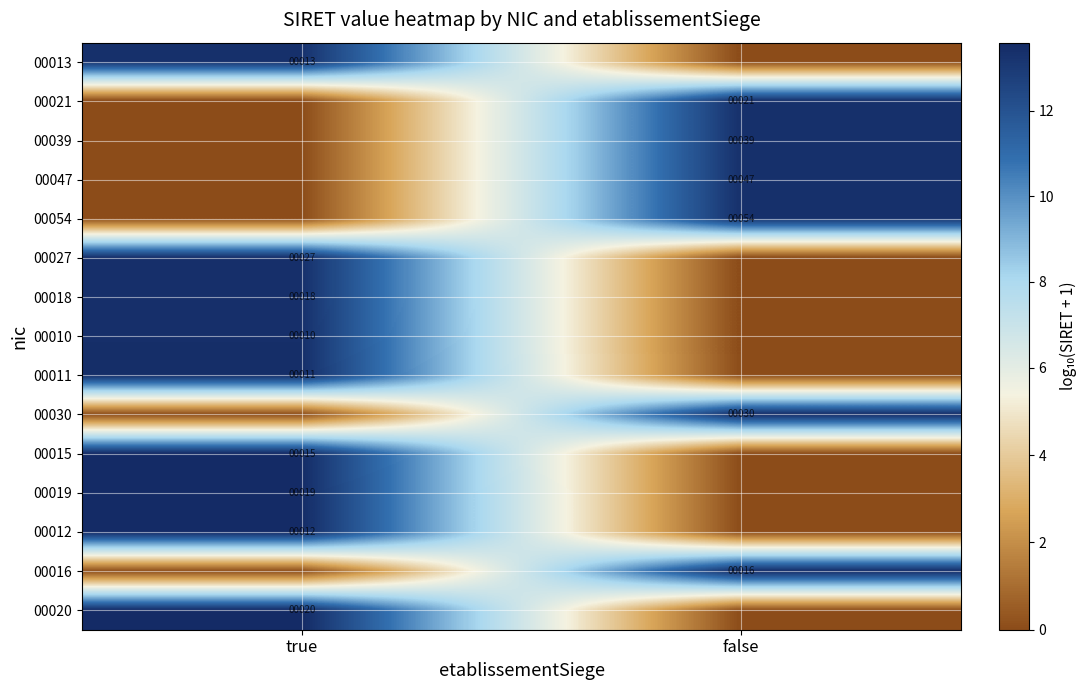

Is the value of 00012 at true greater than the value of 00015 at true?

No